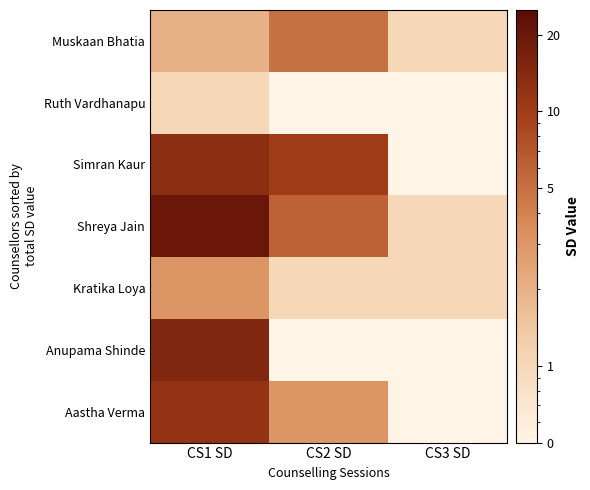

Which category has the lowest value across all series?

CS2 SD